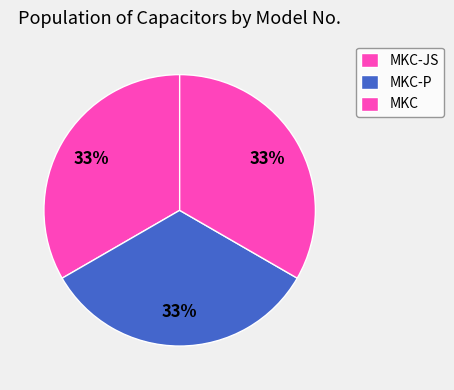

Count the number of slices in the pie.

3